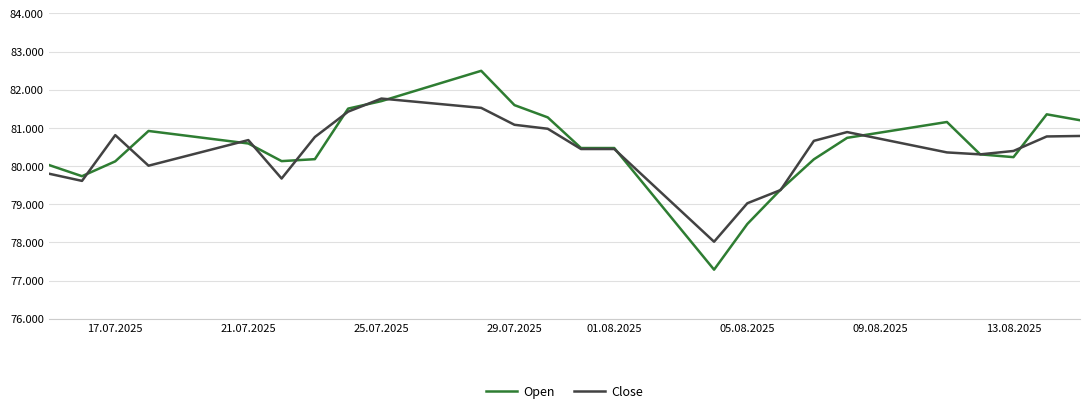

True or false: Open and Close intersect in this chart.

True